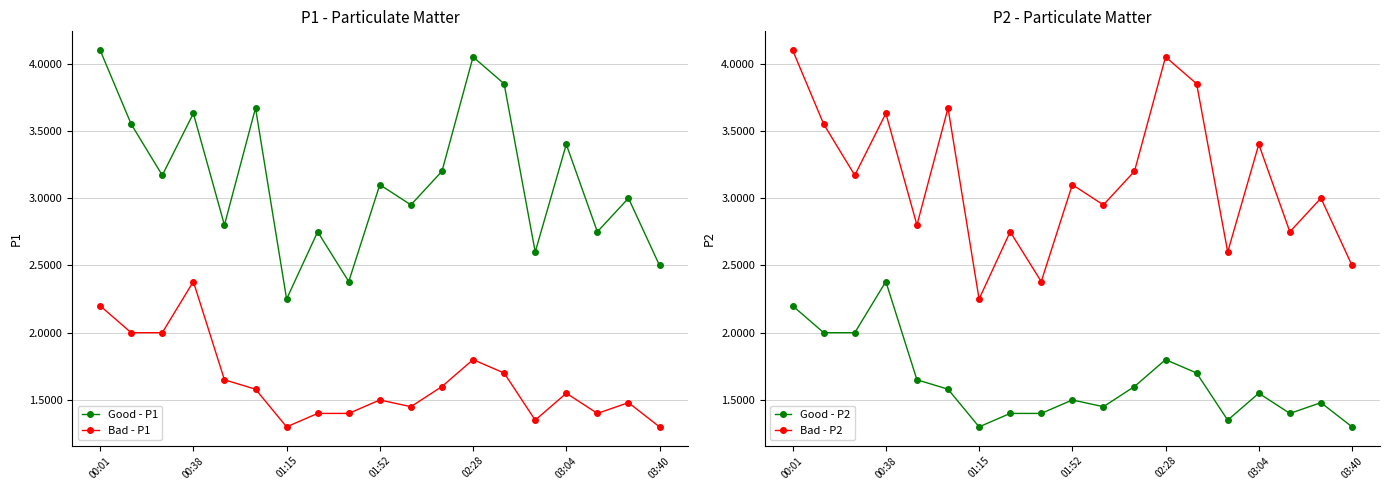

What is the label of the 1st point from the left?

00:01